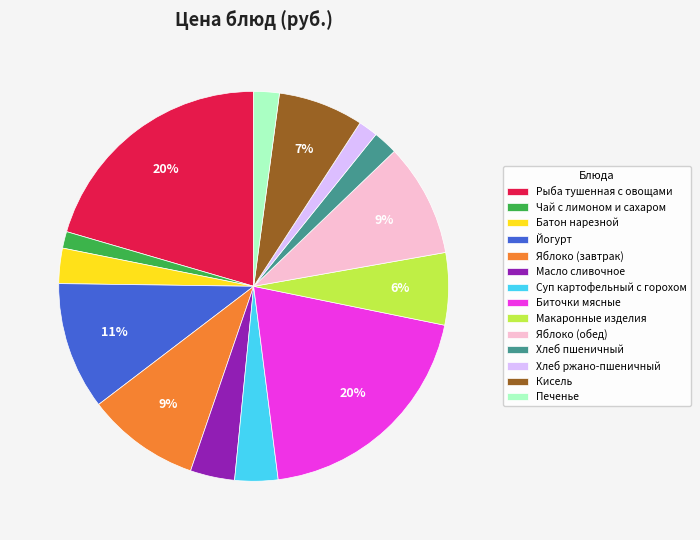

To the nearest percent, what is the average slice percentage?

7%